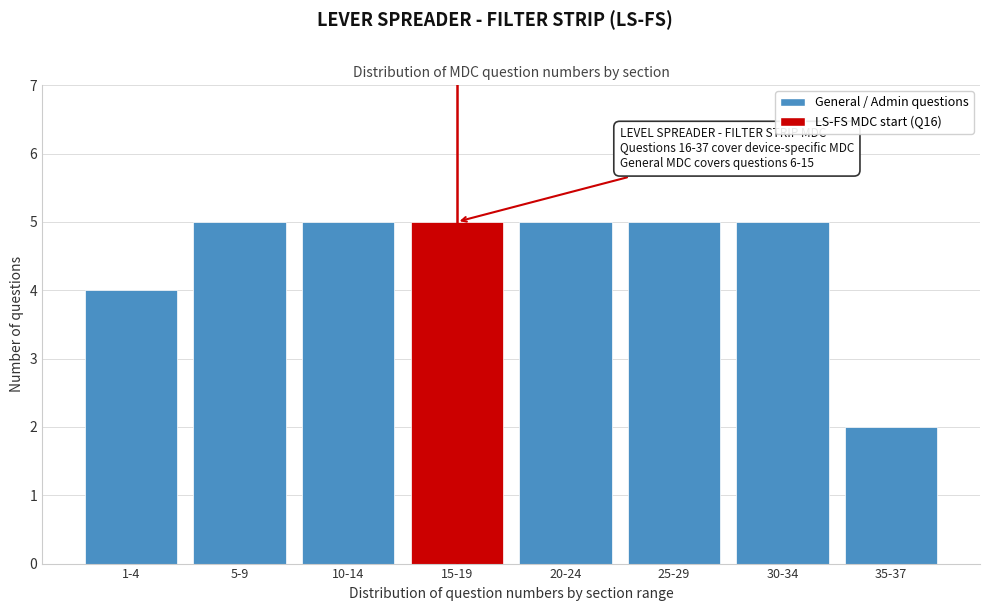

Reading left to right, transcribe all the data shown in this chart.

4	5	5	5	5	5	5	2